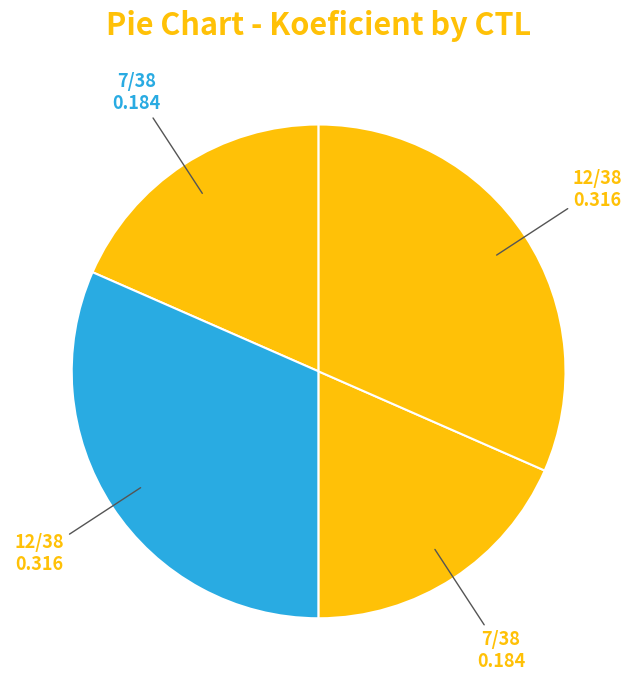

How many segments does this pie chart have?

4